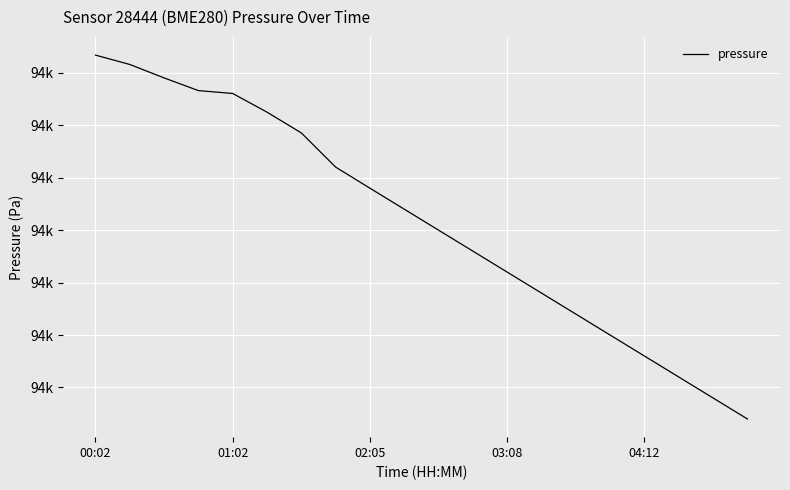

Does the chart have visible grid lines?

Yes